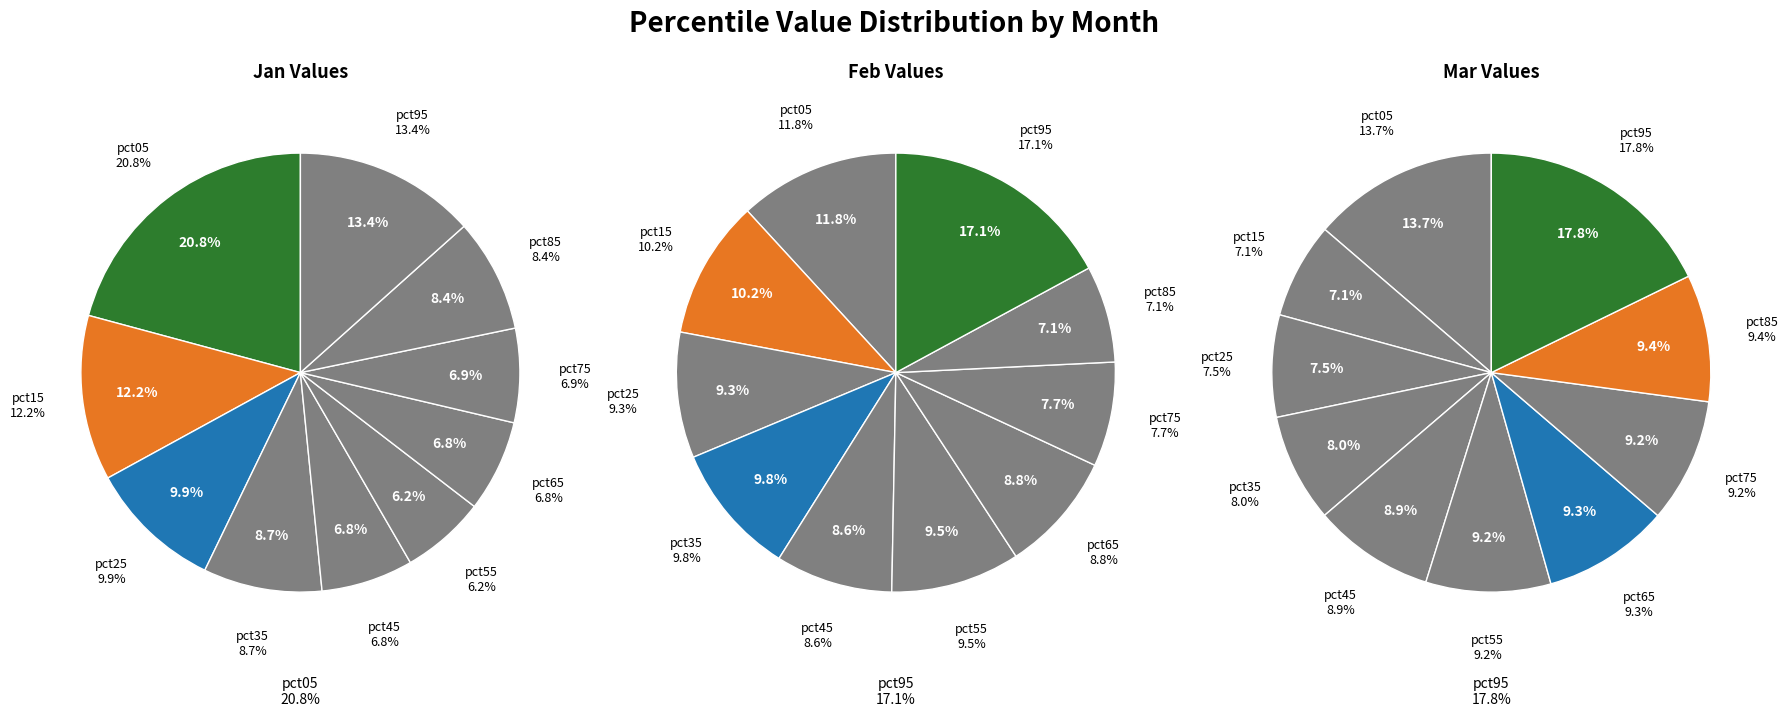

Is there a majority slice in this chart?

No